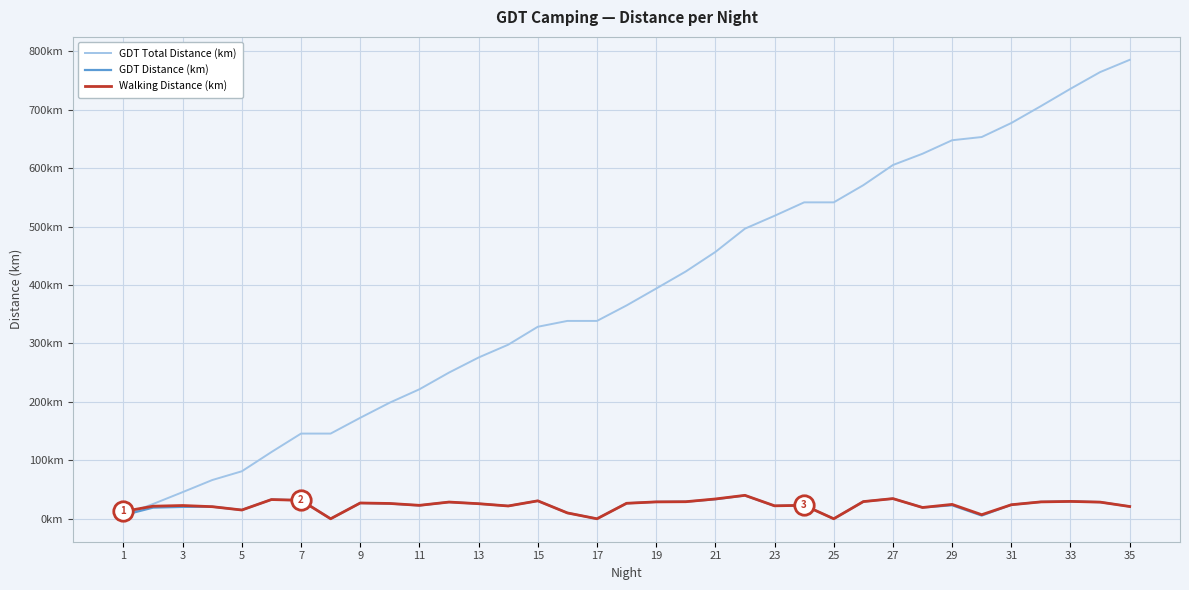

Is this an area chart (filled region under the line)?

No